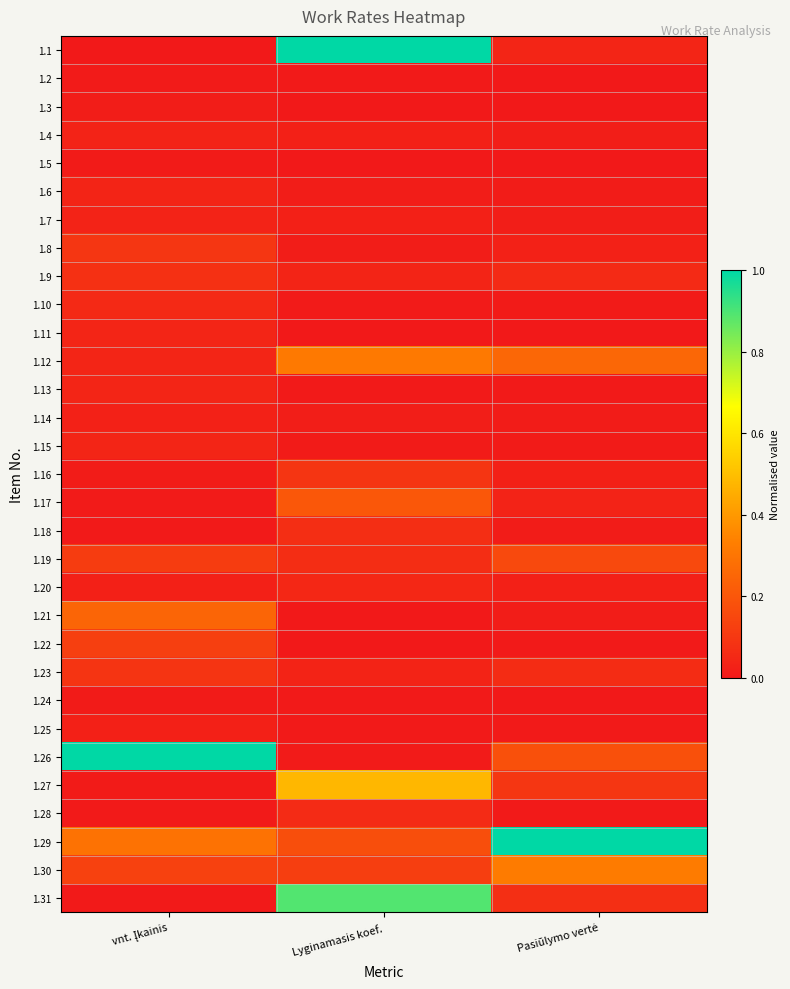

At how many categories does at least one series exceed 0?

3